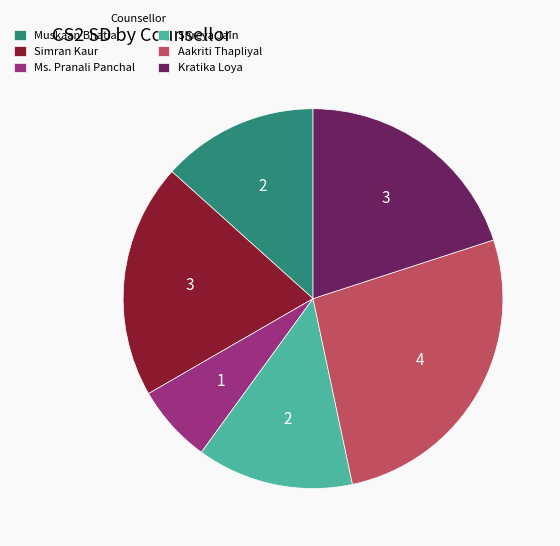

Which category has the smallest portion of the pie?

Ms. Pranali Panchal